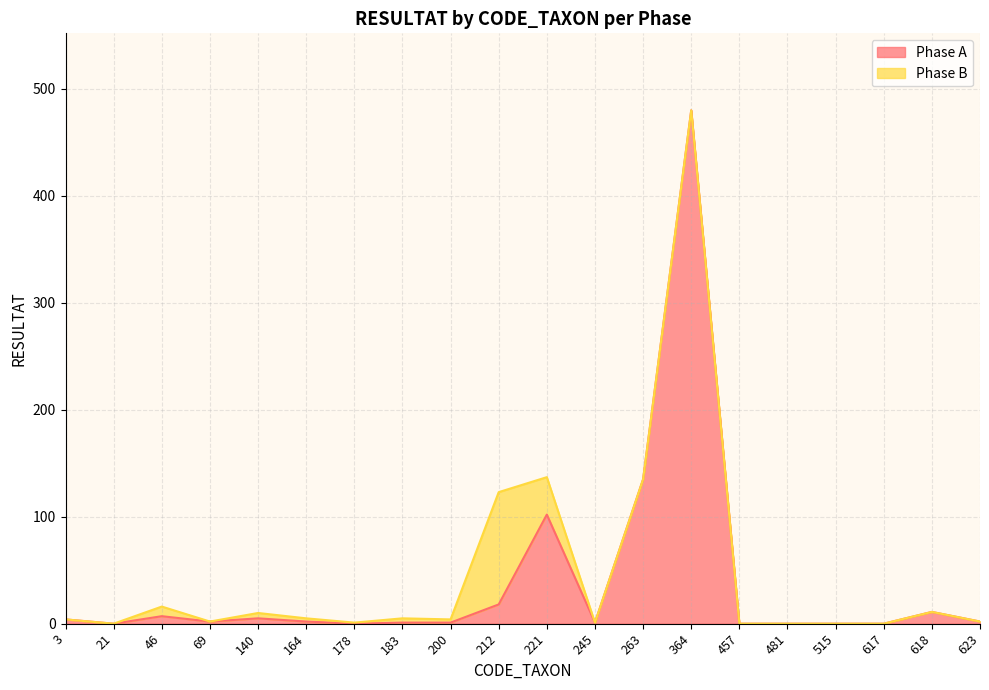

Does the chart display data point markers on the line(s)?

No